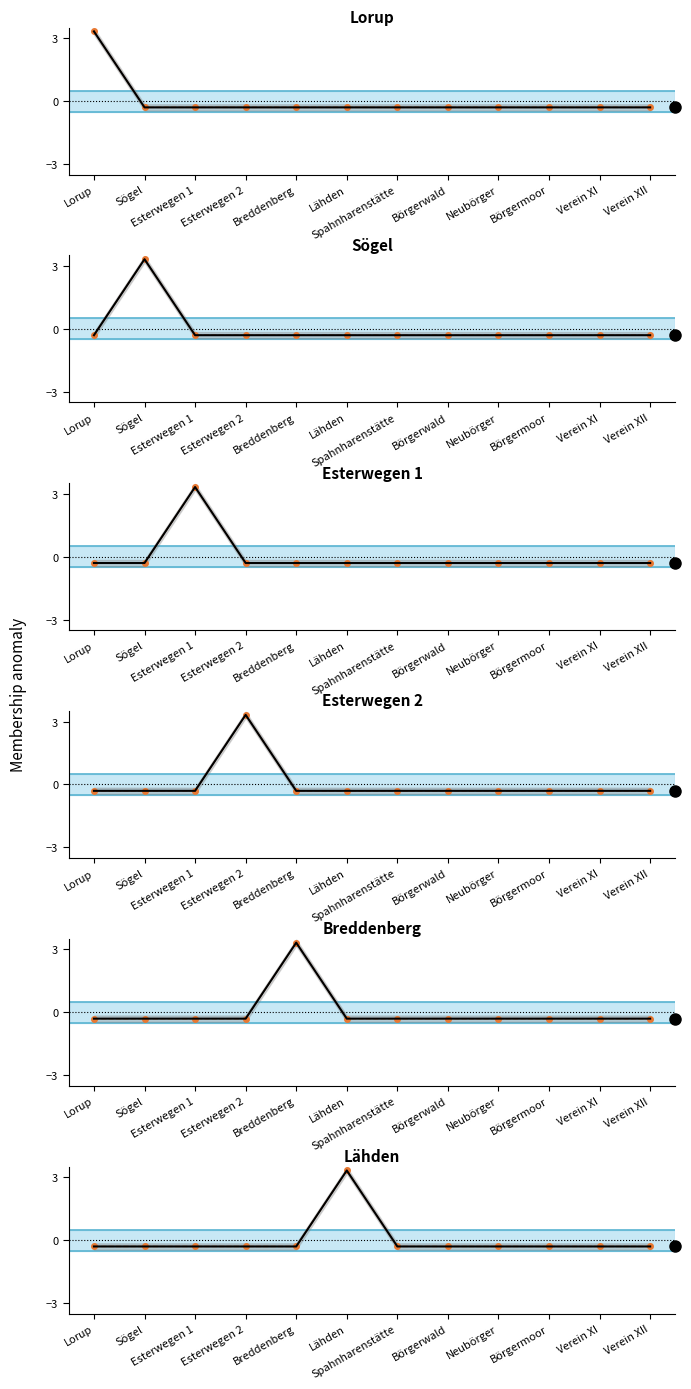

Rank the series by their maximum value, from lowest to highest.

Lorup, Sögel, Esterwegen 1, Esterwegen 2, Breddenberg, Lähden